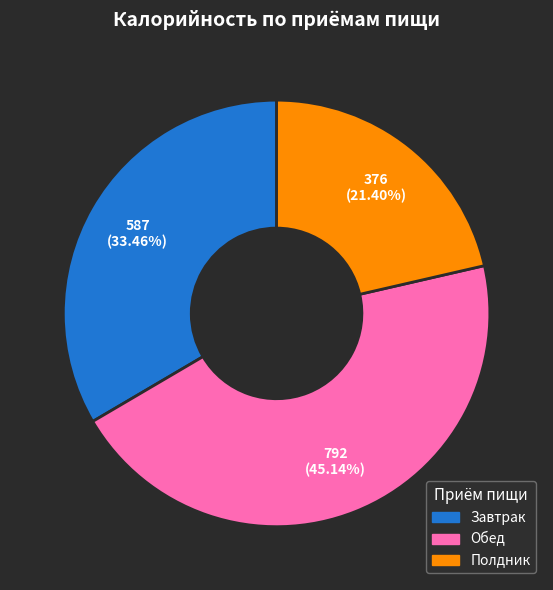

Does any single category account for the majority?

No